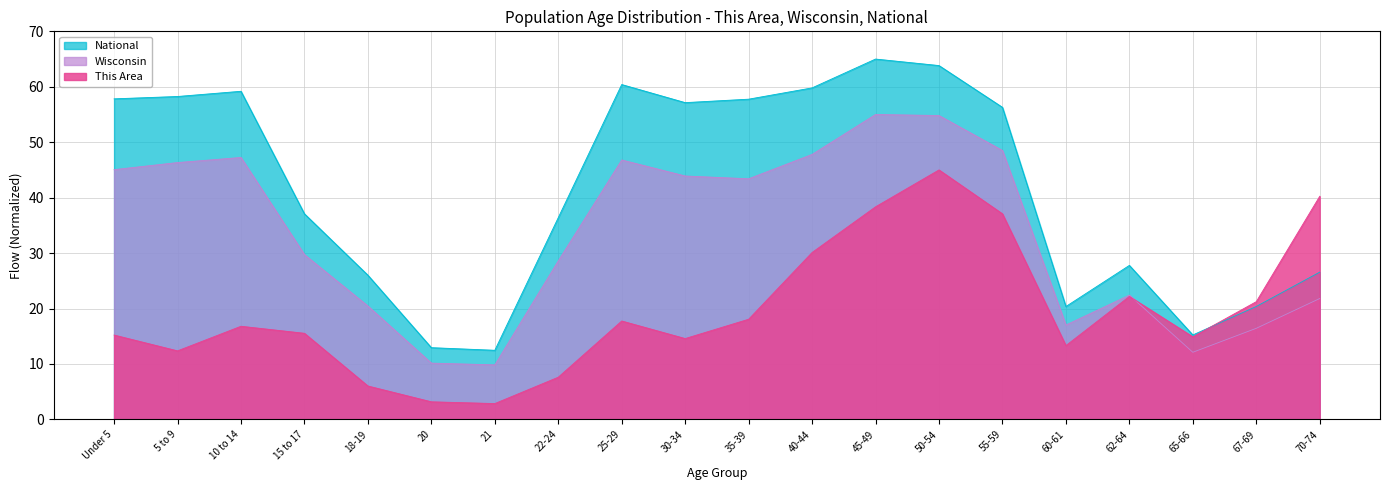

Rank the series by their maximum value, from highest to lowest.

National, Wisconsin, This Area